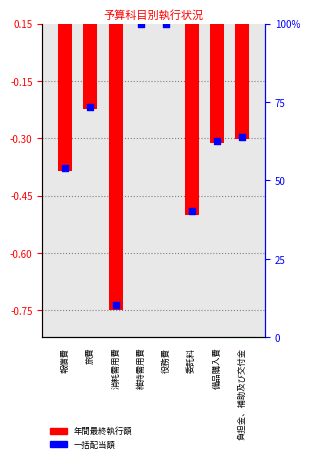

Which series has the largest total across all categories?

一括配当額